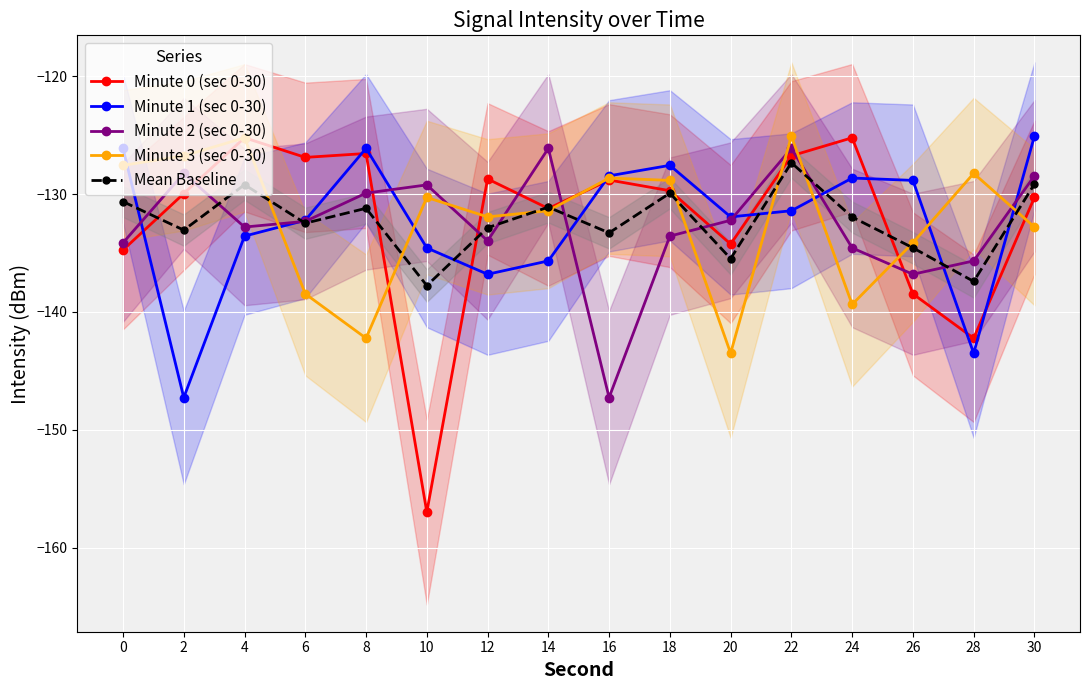

Is this an area chart (filled region under the line)?

No